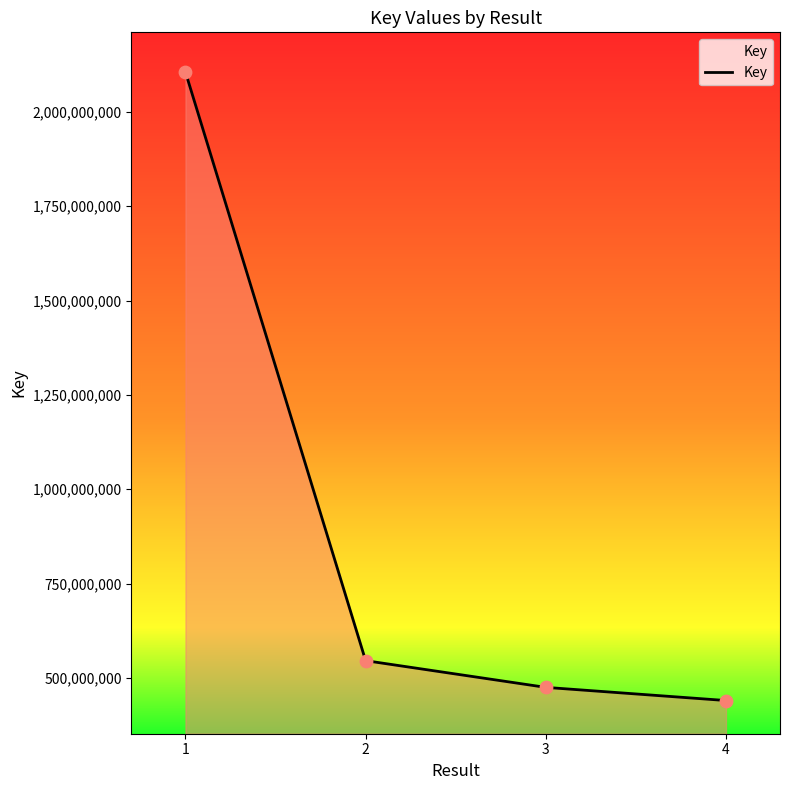

What is the change in value from 2 to 3?

-70798025